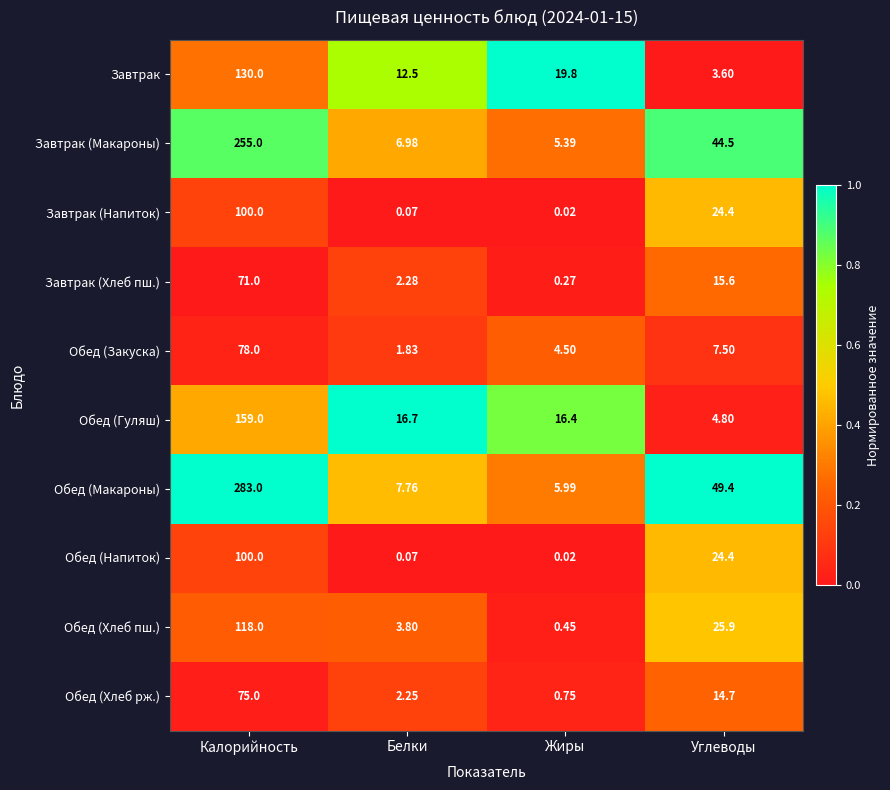

Where is Обед (Хлеб пш.) nearest to the value 59?

Углеводы